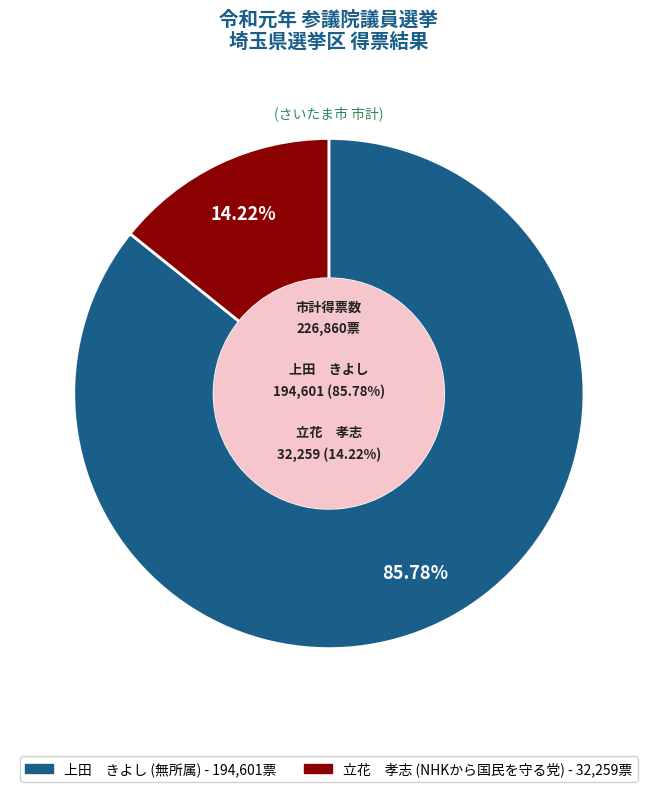

What is the change in value from 上田　きよし to 立花　孝志?

-162342